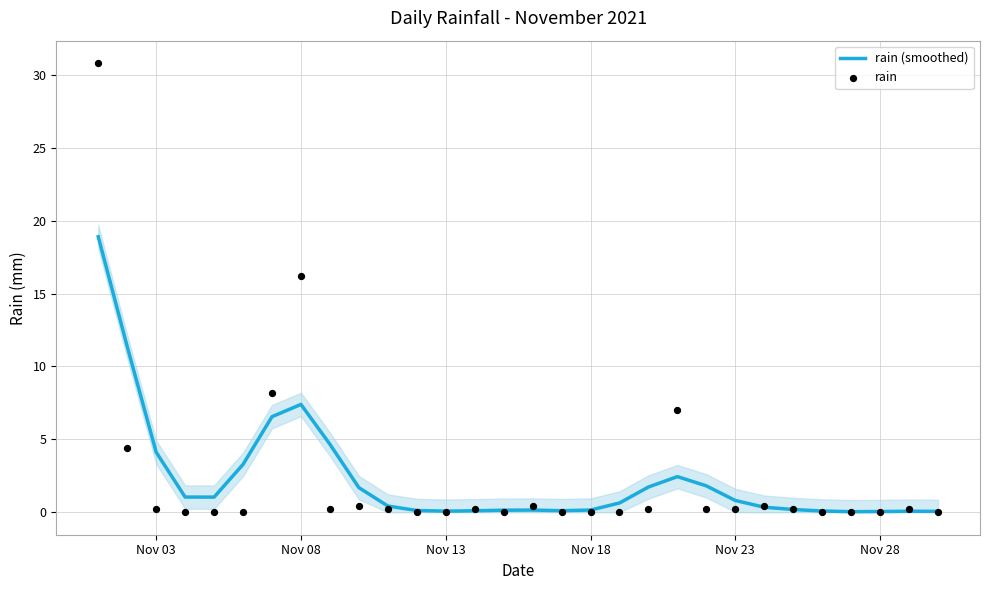

At how many categories does at least one series exceed 16?

2